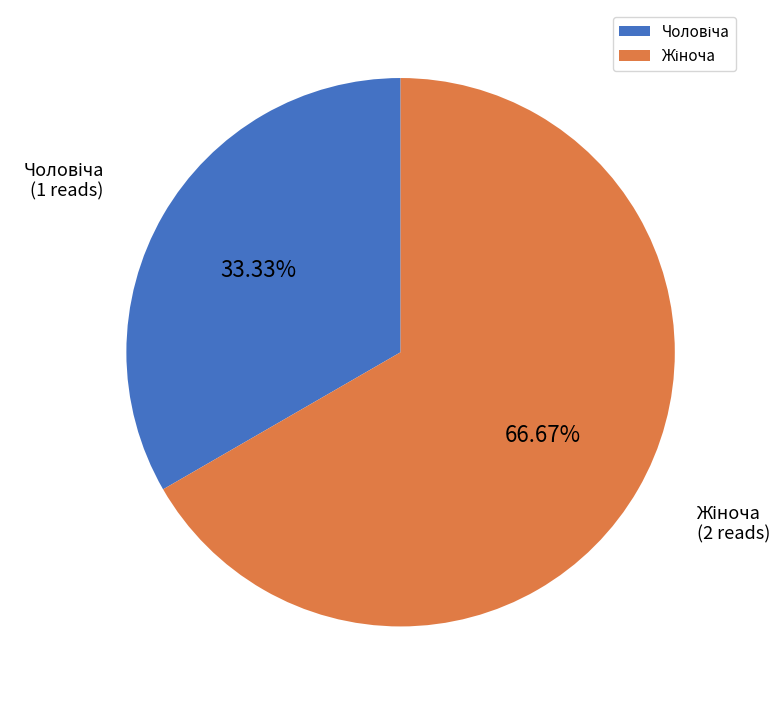

Is there a majority slice in this chart?

Yes